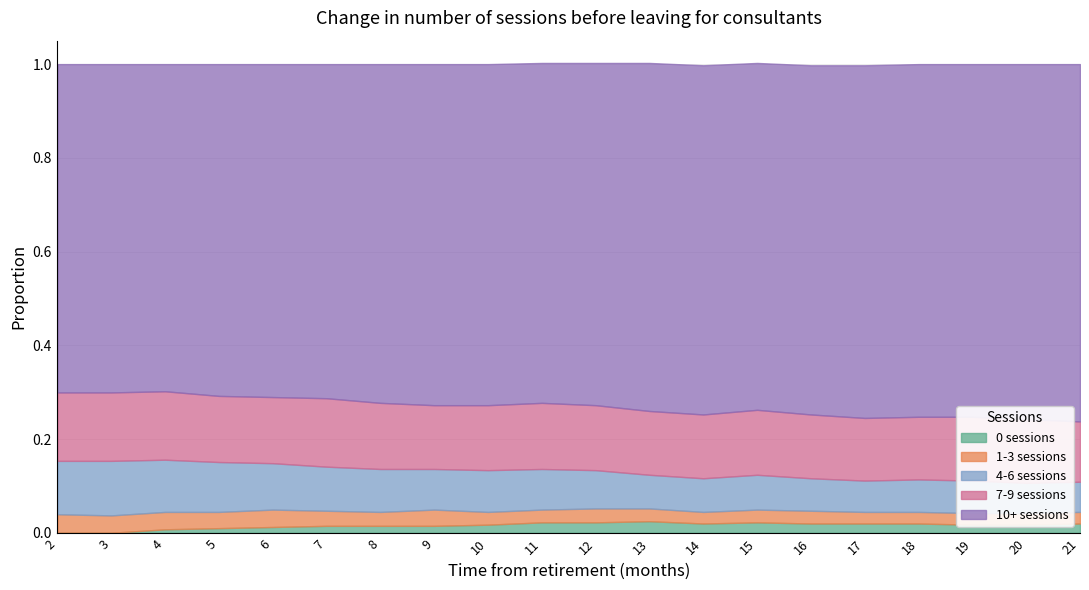

Which category has the highest value across all series?

21